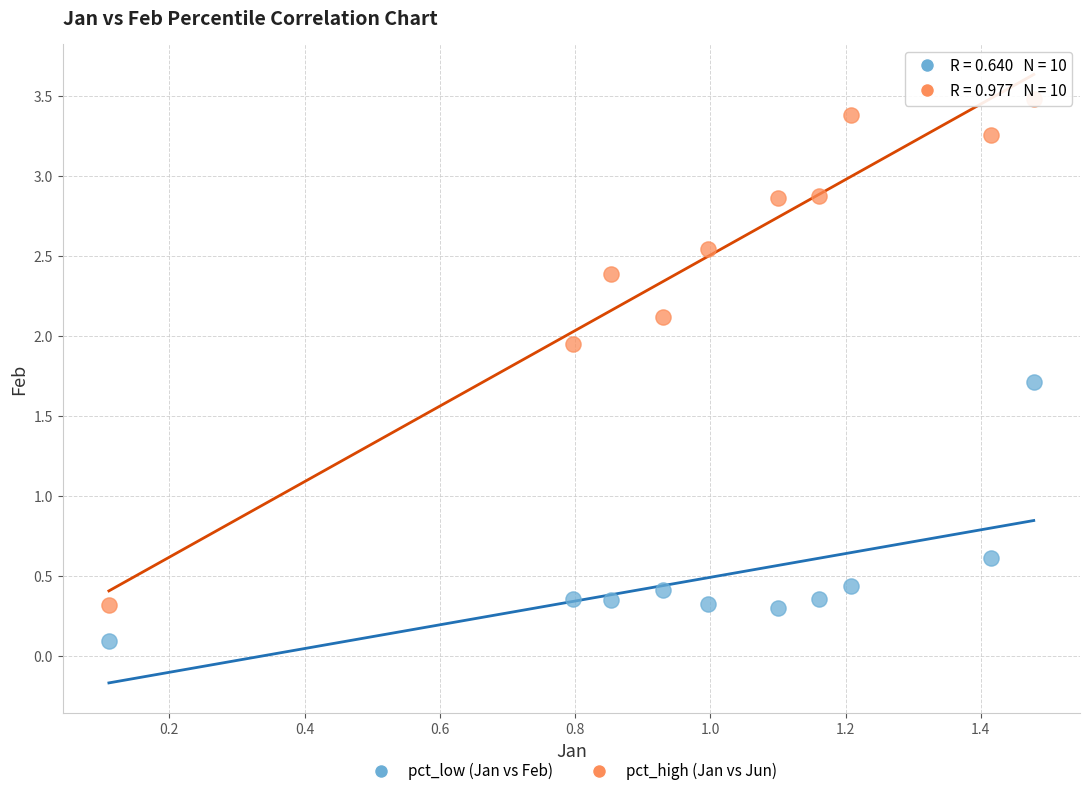

Which series contains the highest Y value?

pct_high (Jan vs Jun)